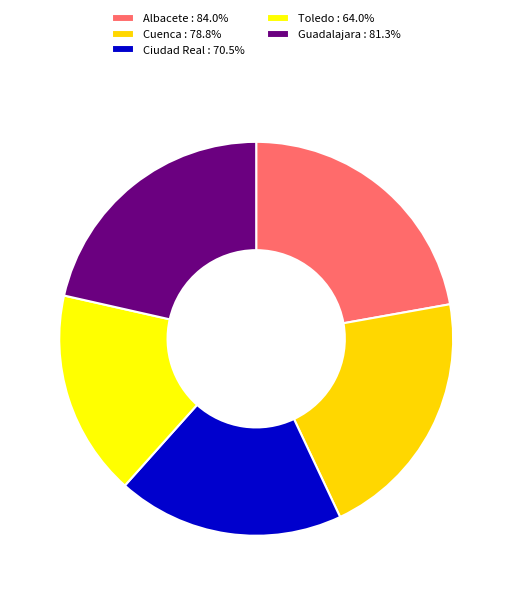

What is the ratio of the value at Cuenca : 78.8% to the value at Albacete : 84.0%?

0.9